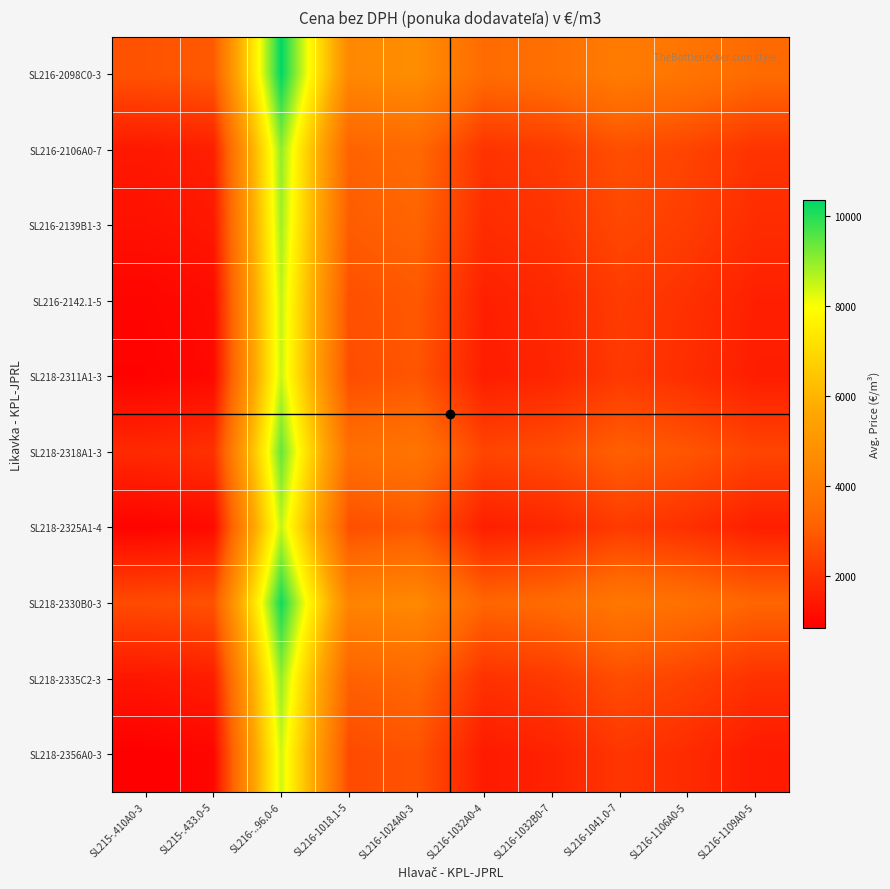

Reading left to right, extract all data points from this chart.

SL216-2098C0-3: SL215-.410A0-3=2776.1	SL215-.433.0-5=2938.4	SL216-..96.0-6=10348.5	SL216-1018.1-5=4503.0	SL216-1024A0-3=4709.0	SL216-1032A0-4=3402.8	SL216-1032B0-7=3585.0	SL216-1041.0-7=4040.6	SL216-1106A0-5=3780.3	SL216-1109A0-5=3400.2
SL216-2106A0-7: SL215-.410A0-3=1423.1	SL215-.433.0-5=1585.4	SL216-..96.0-6=8995.6	SL216-1018.1-5=3150.0	SL216-1024A0-3=3356.0	SL216-1032A0-4=2049.8	SL216-1032B0-7=2232.0	SL216-1041.0-7=2687.7	SL216-1106A0-5=2427.3	SL216-1109A0-5=2047.2
SL216-2139B1-3: SL215-.410A0-3=1259.5	SL215-.433.0-5=1421.8	SL216-..96.0-6=8831.9	SL216-1018.1-5=2986.4	SL216-1024A0-3=3192.4	SL216-1032A0-4=1886.2	SL216-1032B0-7=2068.4	SL216-1041.0-7=2524.0	SL216-1106A0-5=2263.7	SL216-1109A0-5=1883.6
SL216-2142.1-5: SL215-.410A0-3=977.6	SL215-.433.0-5=1139.8	SL216-..96.0-6=8550.0	SL216-1018.1-5=2704.4	SL216-1024A0-3=2910.4	SL216-1032A0-4=1604.2	SL216-1032B0-7=1786.4	SL216-1041.0-7=2242.1	SL216-1106A0-5=1981.7	SL216-1109A0-5=1601.6
SL218-2311A1-3: SL215-.410A0-3=914.5	SL215-.433.0-5=1076.7	SL216-..96.0-6=8486.9	SL216-1018.1-5=2641.3	SL216-1024A0-3=2847.3	SL216-1032A0-4=1541.1	SL216-1032B0-7=1723.3	SL216-1041.0-7=2179.0	SL216-1106A0-5=1918.6	SL216-1109A0-5=1538.5
SL218-2318A1-3: SL215-.410A0-3=1825.6	SL215-.433.0-5=1987.8	SL216-..96.0-6=9398.0	SL216-1018.1-5=3552.4	SL216-1024A0-3=3758.4	SL216-1032A0-4=2452.3	SL216-1032B0-7=2634.4	SL216-1041.0-7=3090.1	SL216-1106A0-5=2829.7	SL216-1109A0-5=2449.7
SL218-2325A1-4: SL215-.410A0-3=947.0	SL215-.433.0-5=1109.3	SL216-..96.0-6=8519.4	SL216-1018.1-5=2673.9	SL216-1024A0-3=2879.9	SL216-1032A0-4=1573.7	SL216-1032B0-7=1755.9	SL216-1041.0-7=2211.5	SL216-1106A0-5=1951.2	SL216-1109A0-5=1571.1
SL218-2330B0-3: SL215-.410A0-3=2597.9	SL215-.433.0-5=2760.2	SL216-..96.0-6=10170.3	SL216-1018.1-5=4324.8	SL216-1024A0-3=4530.8	SL216-1032A0-4=3224.6	SL216-1032B0-7=3406.8	SL216-1041.0-7=3862.4	SL216-1106A0-5=3602.1	SL216-1109A0-5=3222.0
SL218-2335C2-3: SL215-.410A0-3=1378.3	SL215-.433.0-5=1540.5	SL216-..96.0-6=8950.7	SL216-1018.1-5=3105.1	SL216-1024A0-3=3311.1	SL216-1032A0-4=2005.0	SL216-1032B0-7=2187.1	SL216-1041.0-7=2642.8	SL216-1106A0-5=2382.4	SL216-1109A0-5=2002.3
SL218-2356A0-3: SL215-.410A0-3=849.0	SL215-.433.0-5=1011.2	SL216-..96.0-6=8421.4	SL216-1018.1-5=2575.8	SL216-1024A0-3=2781.8	SL216-1032A0-4=1475.7	SL216-1032B0-7=1657.9	SL216-1041.0-7=2113.5	SL216-1106A0-5=1853.1	SL216-1109A0-5=1473.1